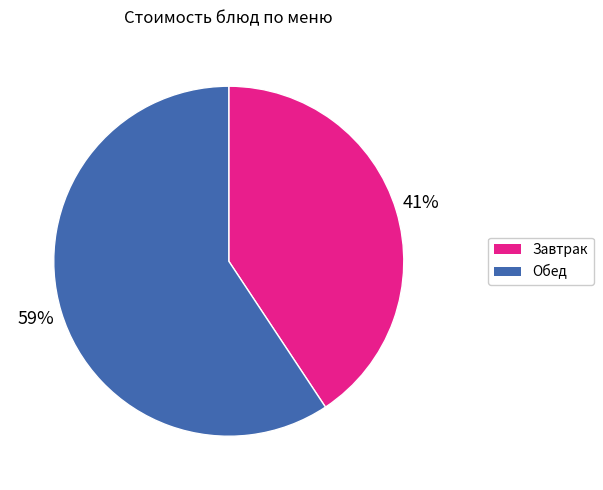

Is there a majority slice in this chart?

Yes